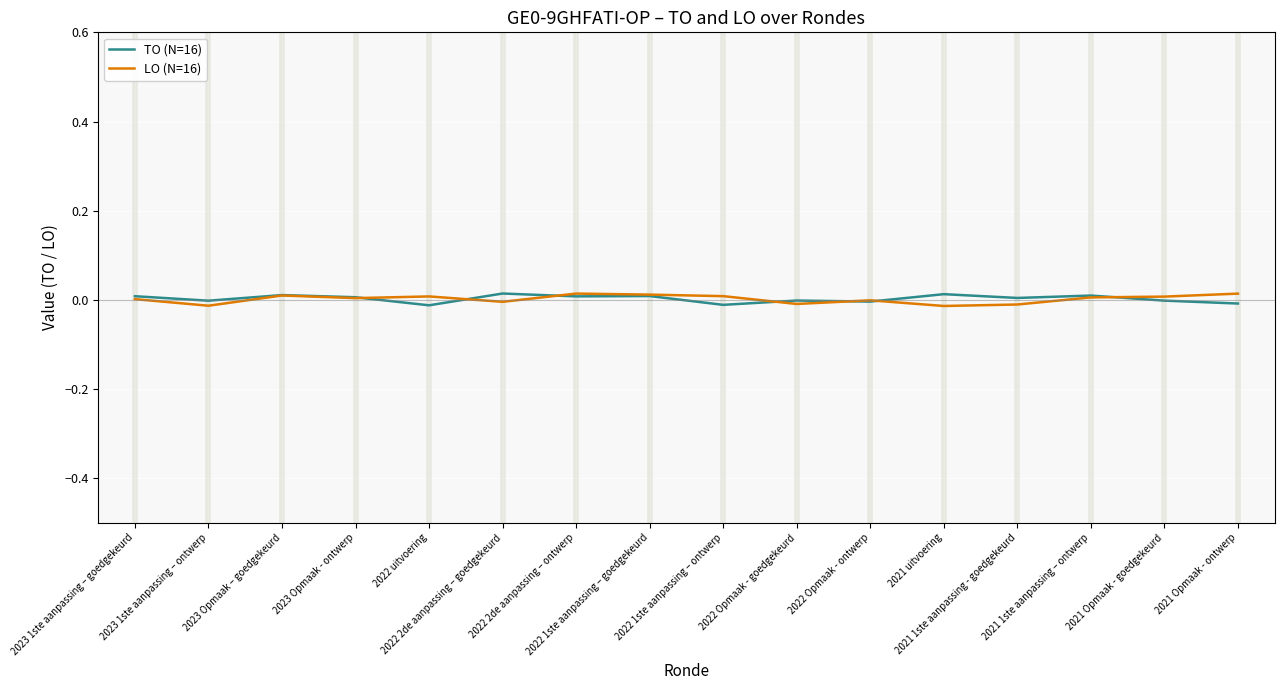

Reading right to left, what are all the values shown in this chart?

TO (N=16): 2021 Opmaak - ontwerp=-0.0	2021 Opmaak - goedgekeurd=-0.0	2021 1ste aanpassing – ontwerp=0.0	2021 1ste aanpassing - goedgekeurd=0.0	2021 uitvoering=0.0	2022 Opmaak - ontwerp=-0.0	2022 Opmaak - goedgekeurd=-0.0	2022 1ste aanpassing – ontwerp=-0.0	2022 1ste aanpassing – goedgekeurd=0.0	2022 2de aanpassing – ontwerp=0.0	2022 2de aanpassing – goedgekeurd=0.0	2022 uitvoering=-0.0	2023 Opmaak - ontwerp=0.0	2023 Opmaak – goedgekeurd=0.0	2023 1ste aanpassing – ontwerp=-0.0	2023 1ste aanpassing – goedgekeurd=0.0
LO (N=16): 2021 Opmaak - ontwerp=0.0	2021 Opmaak - goedgekeurd=0.0	2021 1ste aanpassing – ontwerp=0.0	2021 1ste aanpassing - goedgekeurd=-0.0	2021 uitvoering=-0.0	2022 Opmaak - ontwerp=-0.0	2022 Opmaak - goedgekeurd=-0.0	2022 1ste aanpassing – ontwerp=0.0	2022 1ste aanpassing – goedgekeurd=0.0	2022 2de aanpassing – ontwerp=0.0	2022 2de aanpassing – goedgekeurd=-0.0	2022 uitvoering=0.0	2023 Opmaak - ontwerp=0.0	2023 Opmaak – goedgekeurd=0.0	2023 1ste aanpassing – ontwerp=-0.0	2023 1ste aanpassing – goedgekeurd=0.0